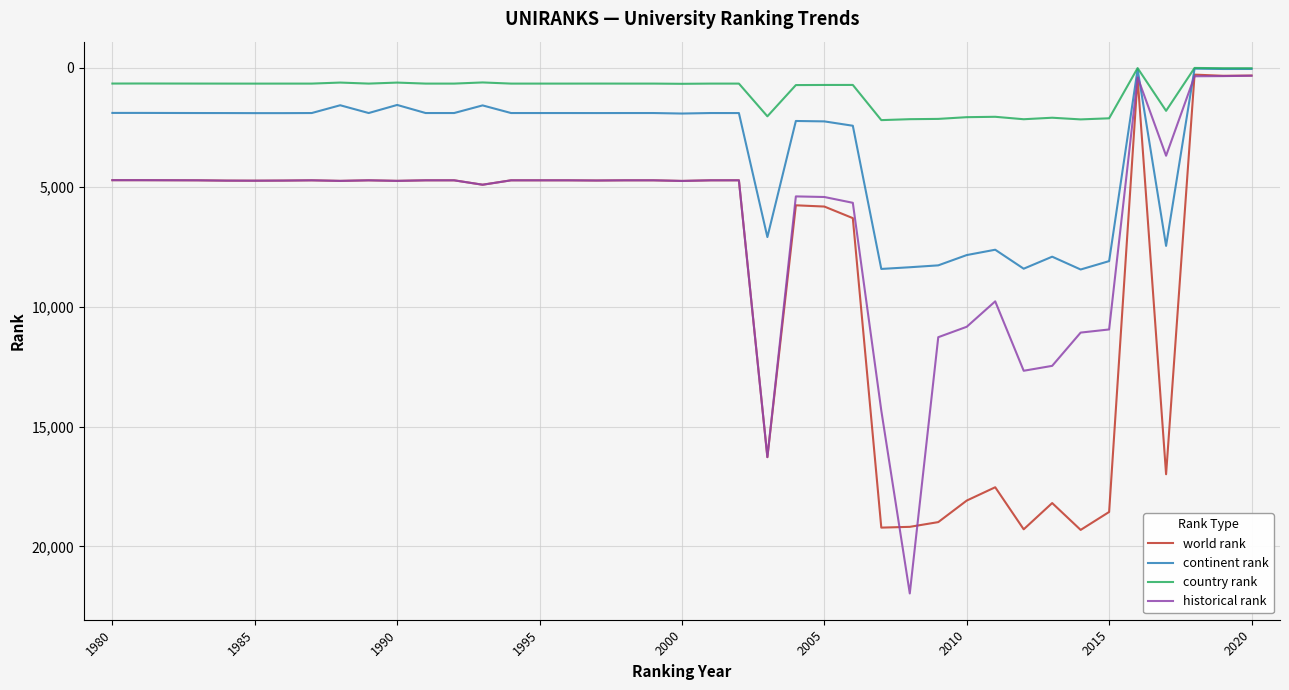

How many distinct data groups are displayed?

4